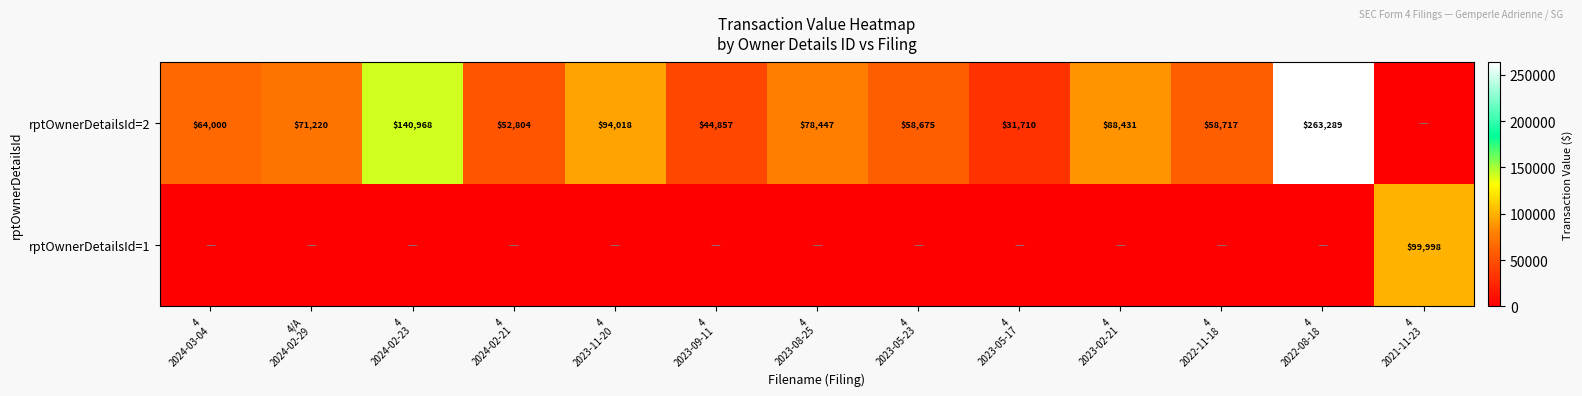

List the series in order of their peak value, lowest first.

rptOwnerDetailsId=1, rptOwnerDetailsId=2